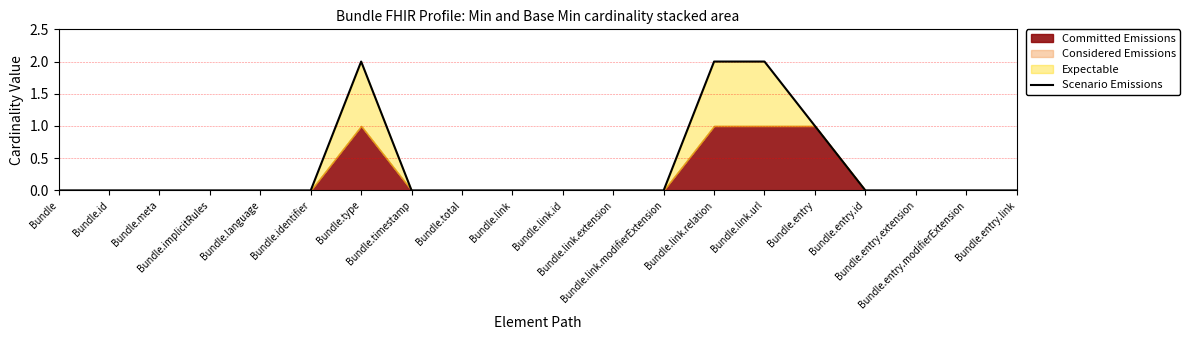

Where is the data nearest to the value 1?

Bundle.entry